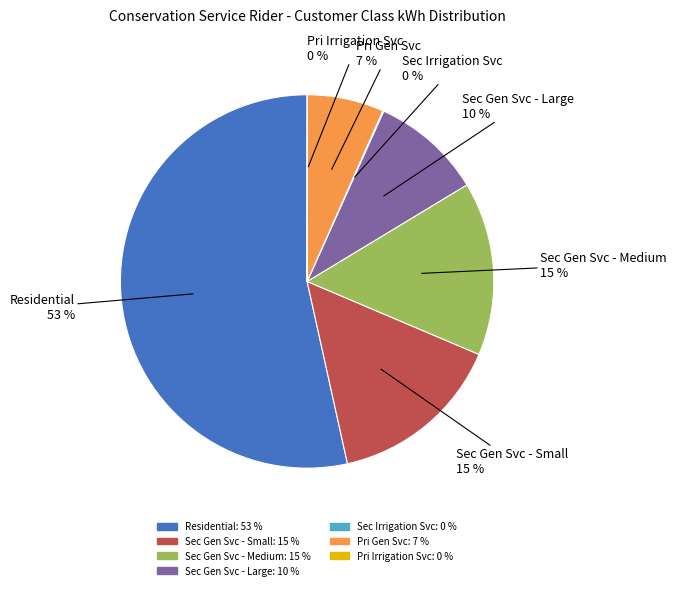

Is there any slice that represents more than half of the pie?

Yes